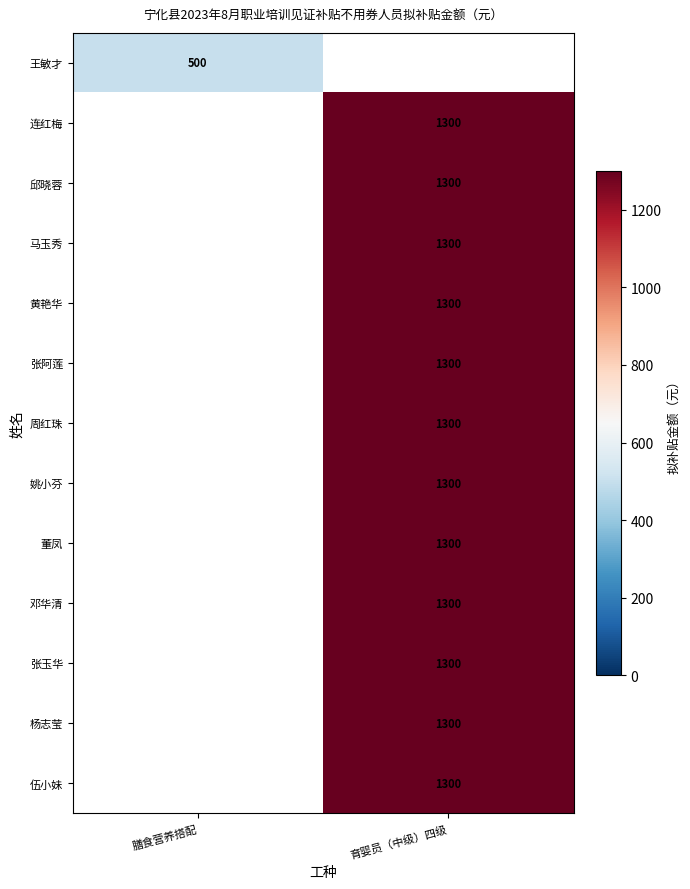

The value of 连红梅 at 育婴员（中级）四级 is 1300. True or false?

True